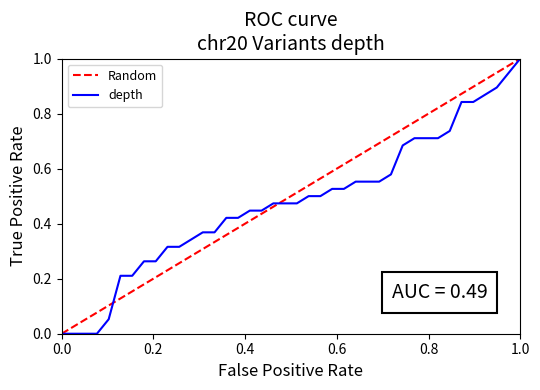

What is the difference between the second highest and second lowest values in the depth series?

0.9